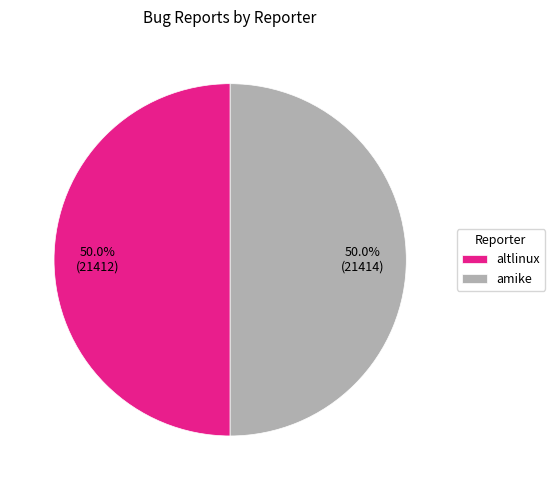

To the nearest percent, what percentage of the pie is altlinux?

50%